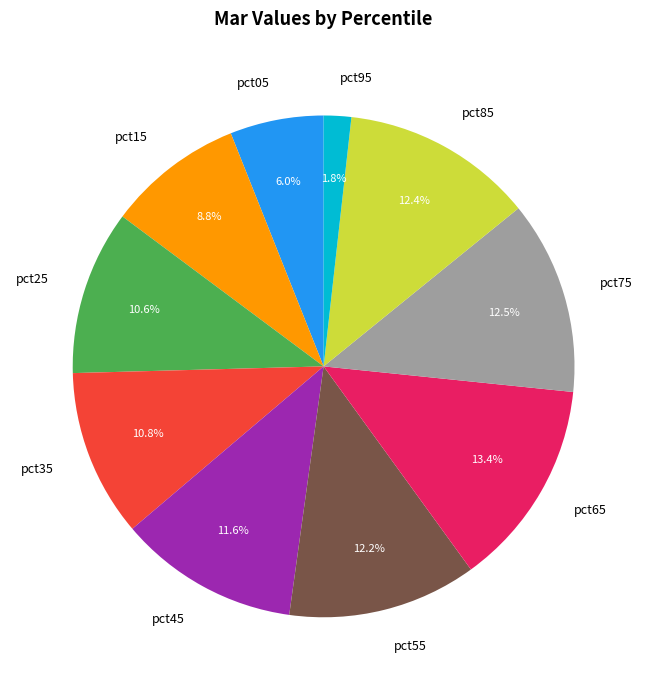

To the nearest percent, what is the difference between the pct05 and pct65 slice percentages?

7%